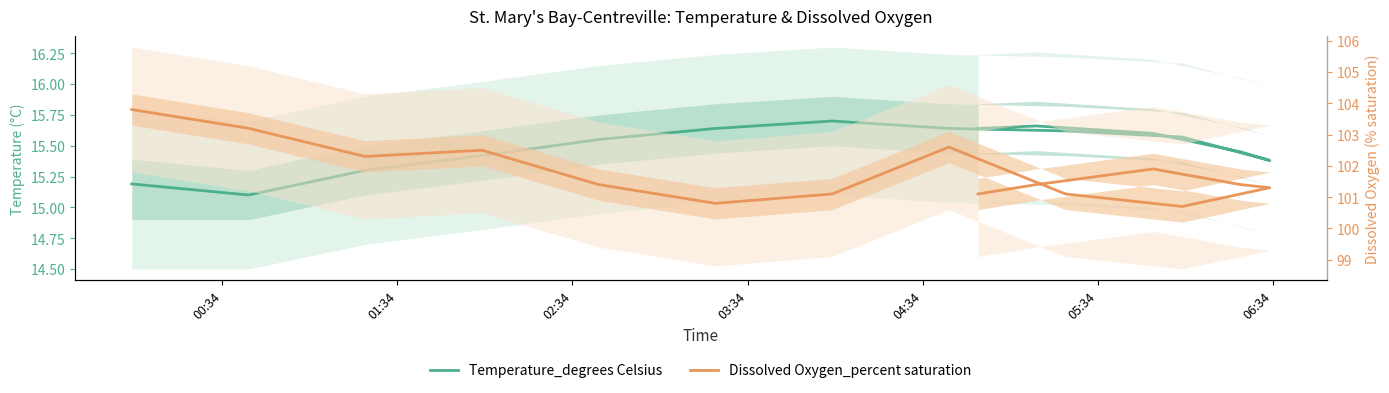

The value of Temperature_degrees Celsius at 05:34 is 25.7. True or false?

False